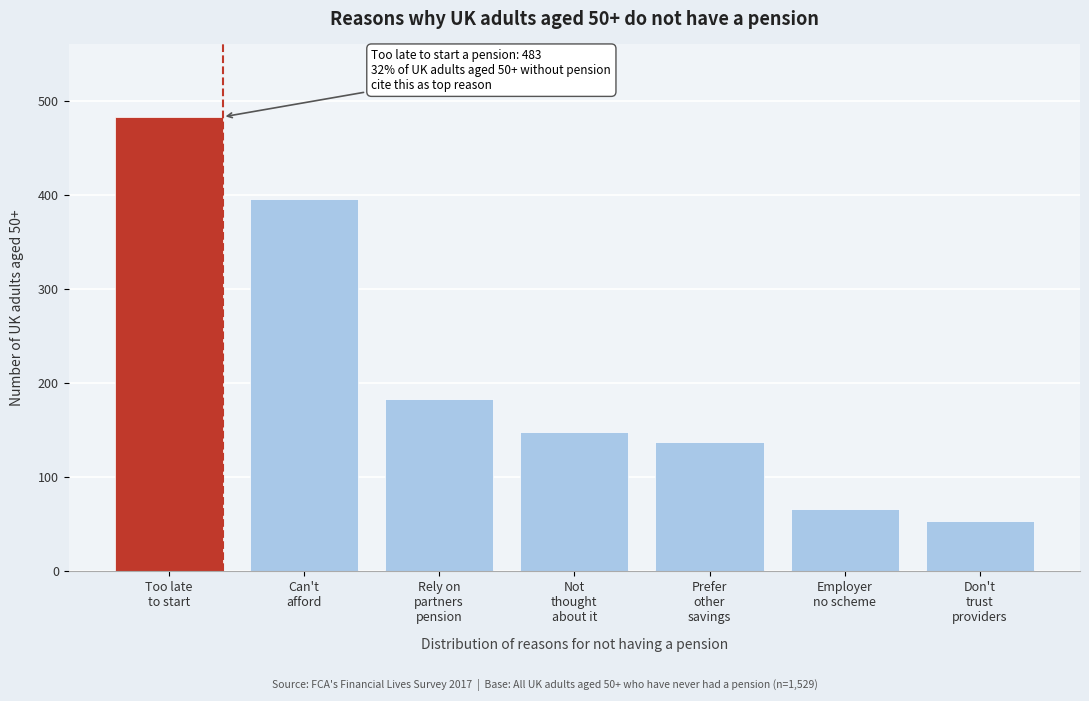

Reading left to right, what are all the values shown in this chart?

483	396	183	148	137	66	54